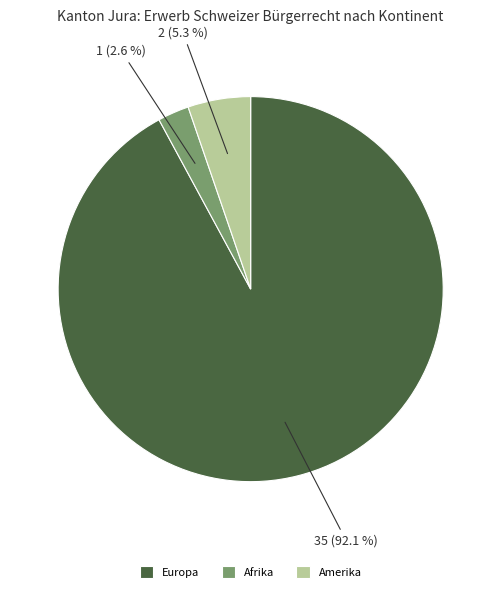

The Europa slice represents 92% of the pie. True or false?

True